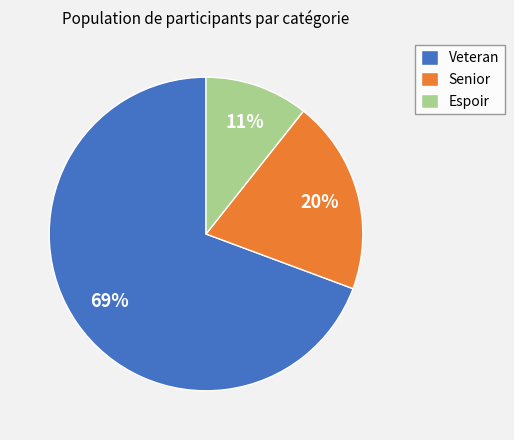

Count the number of slices in the pie.

3